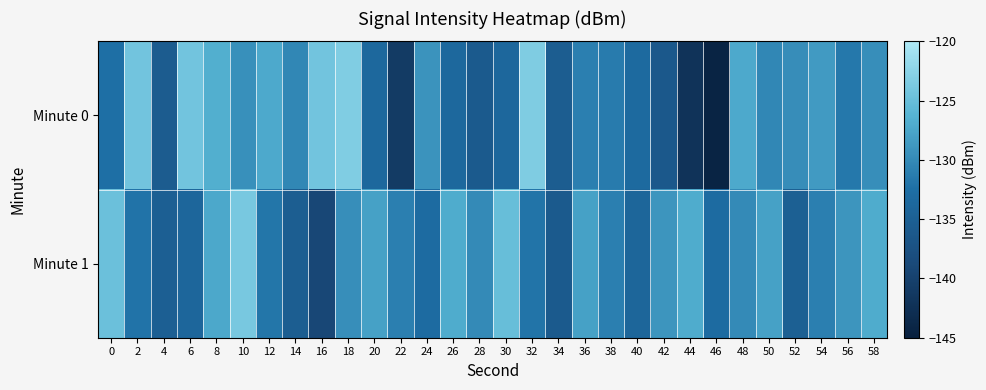

Which series changed the most between 16 and 32?

Minute 1